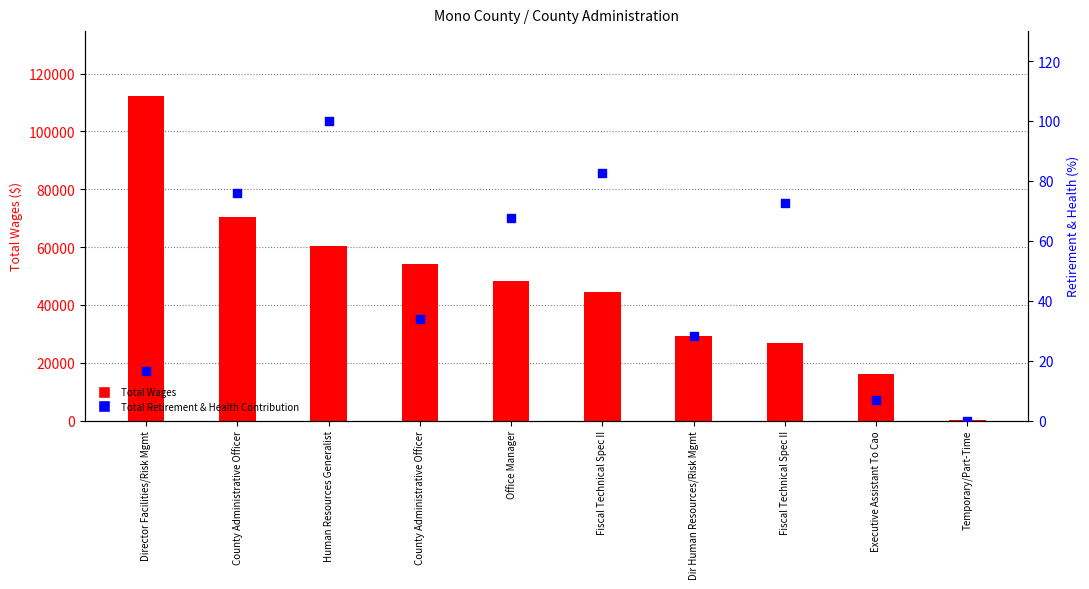

At how many categories does at least one series exceed 42002?

6